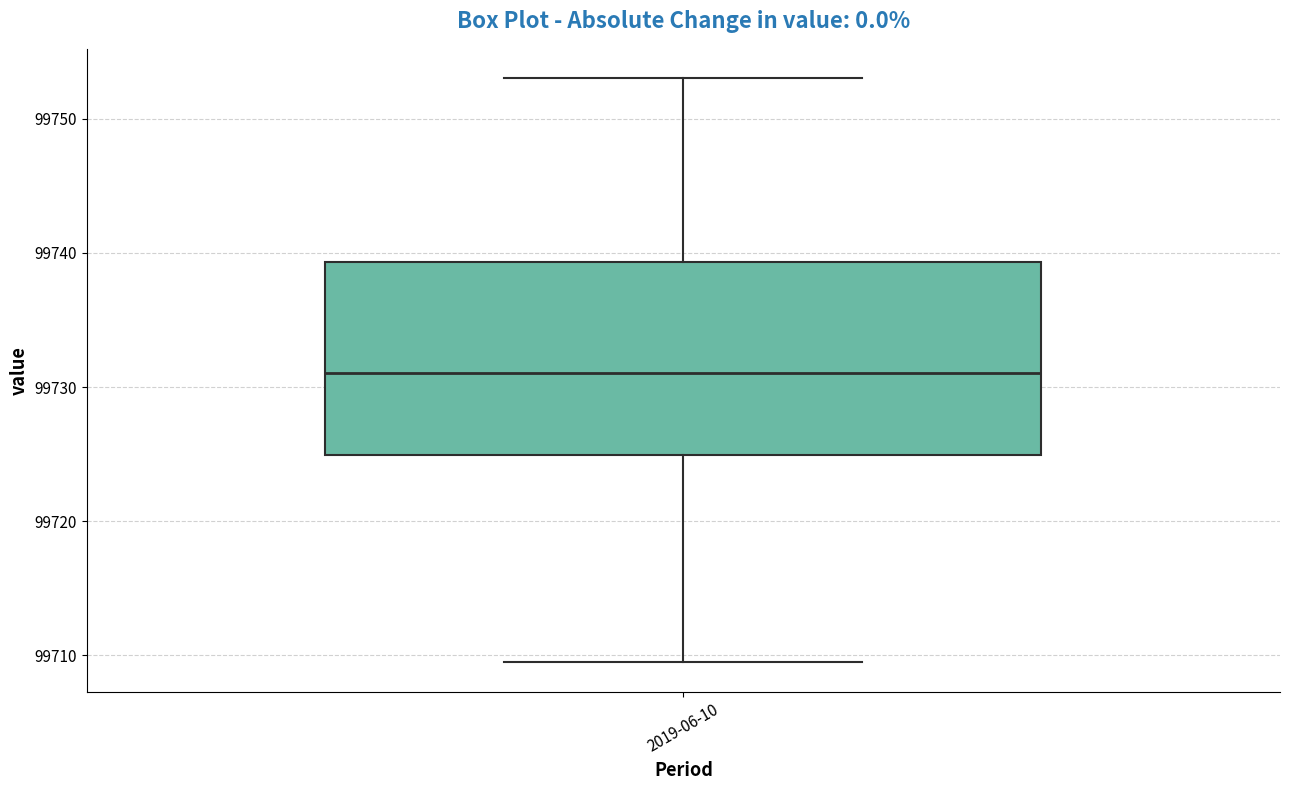

Transcribe this box plot: give where the median line is, the range the box spans, and where the two whiskers end, as read against the y-axis. The values are not printed on the chart, so give them approximately, as read against the axis.

median 99731, box 99725 to 99739, whiskers 99709 to 99753